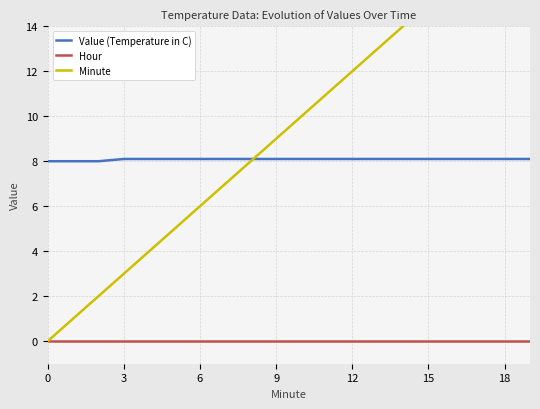

True or false: Minute has a value of 17.0 at 11.

False